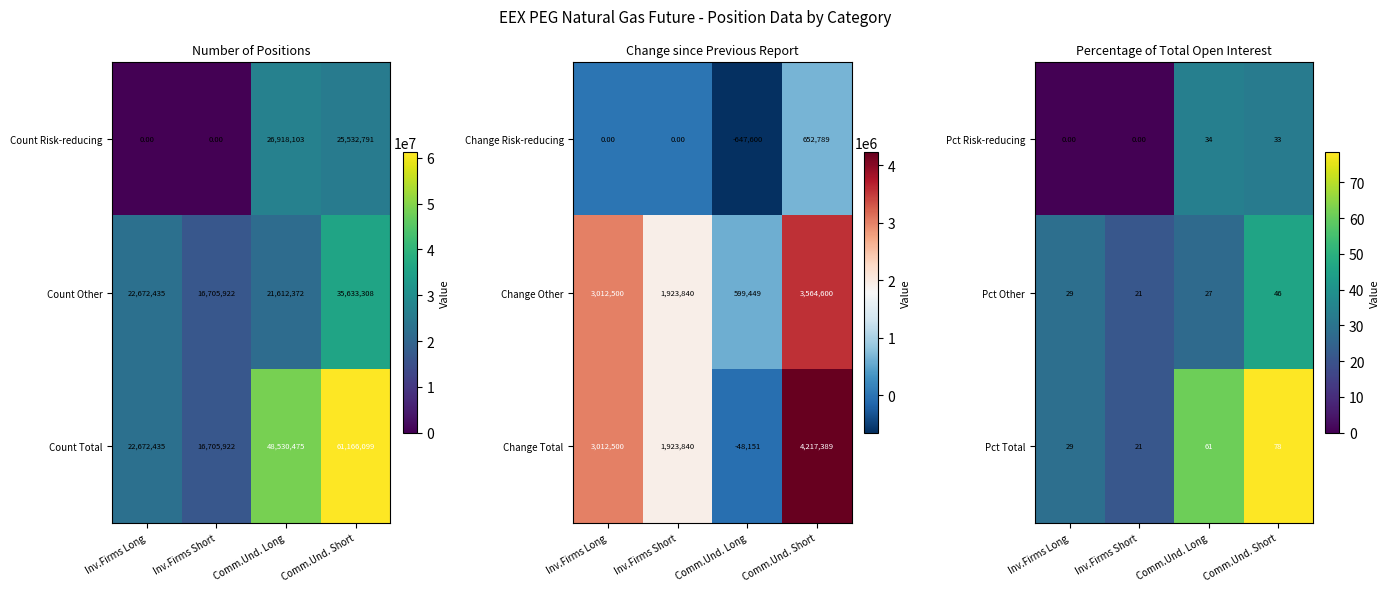

True or false: Pct Total has a value of 78.3 at Comm.Und. Short.

True